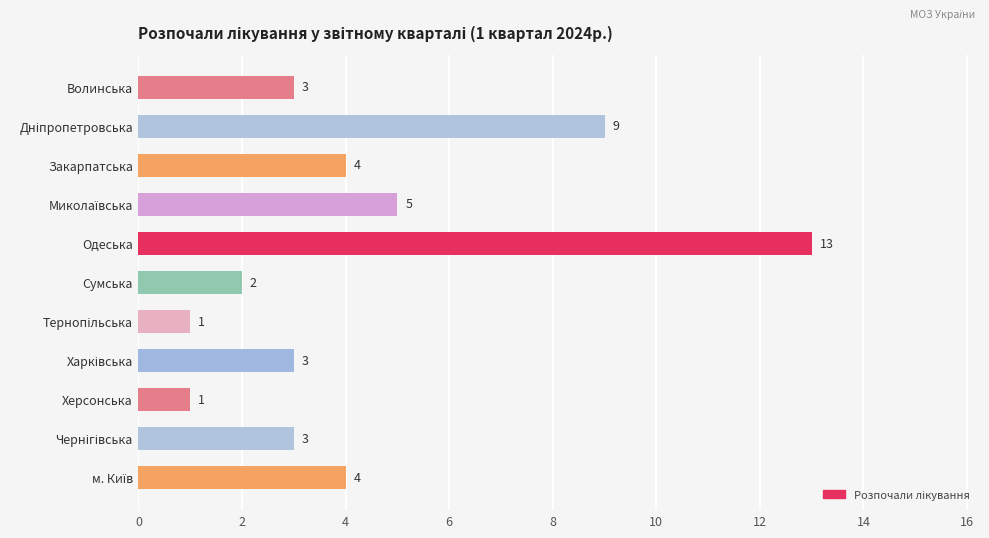

How many categories are shown in the chart?

11